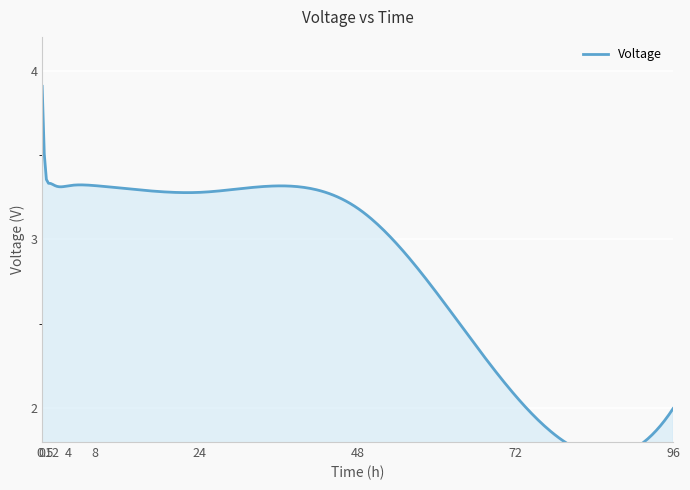

Which has a higher value, 0.5 or 96?

0.5